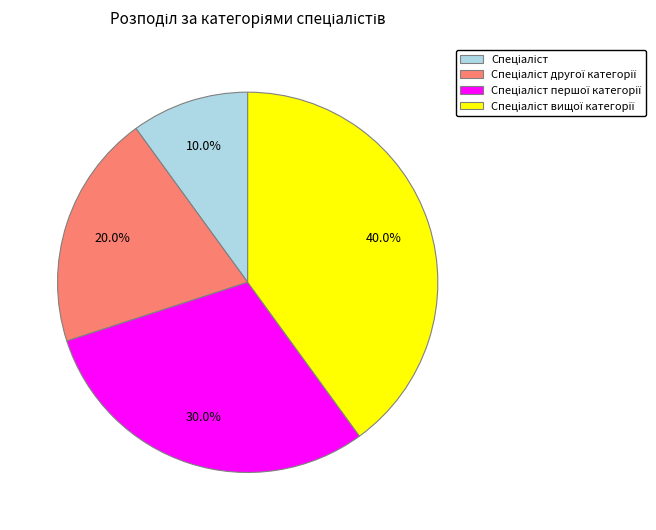

Does any single category account for the majority?

No